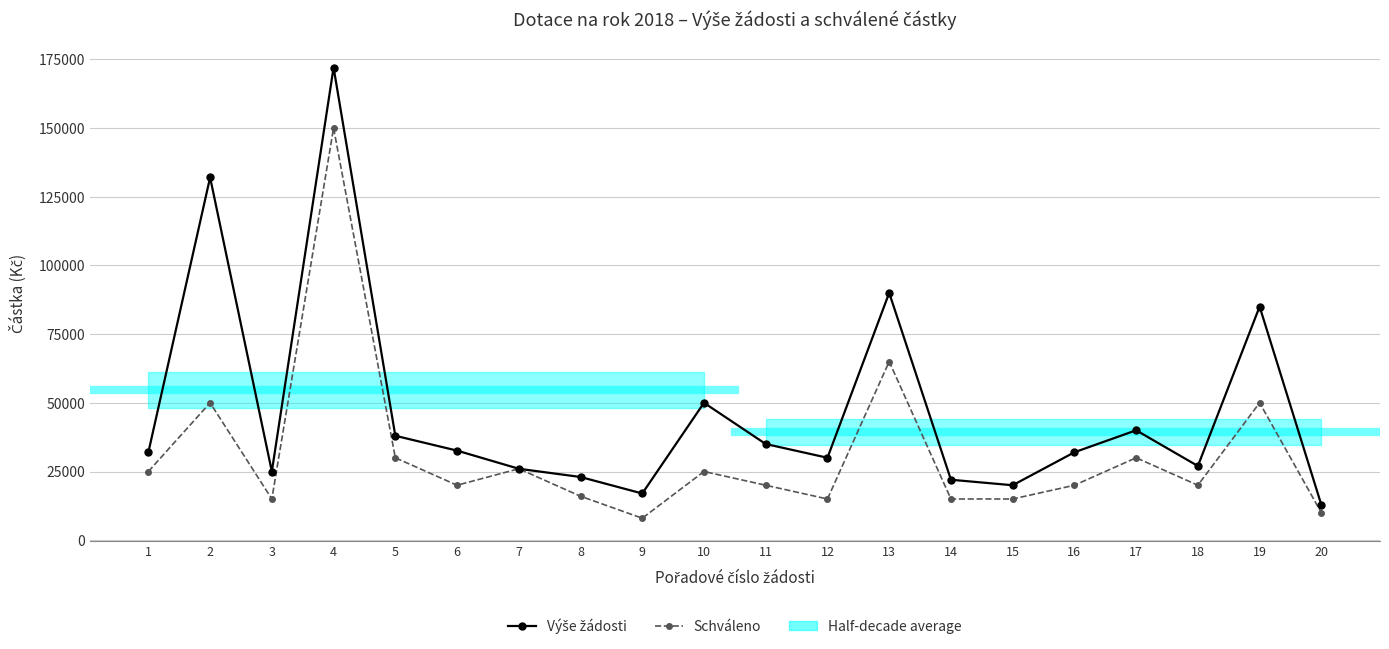

What is the highest value of the Schváleno series?

150000